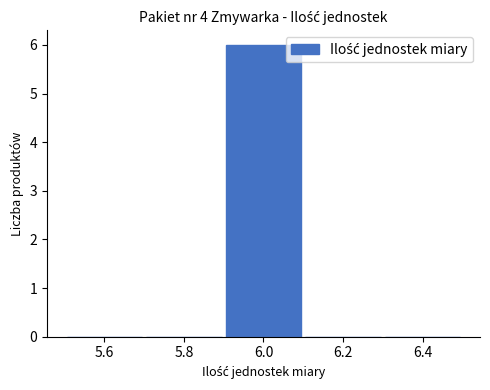

Over which range of the x-axis is the bar tallest?

5.9 to 6.1